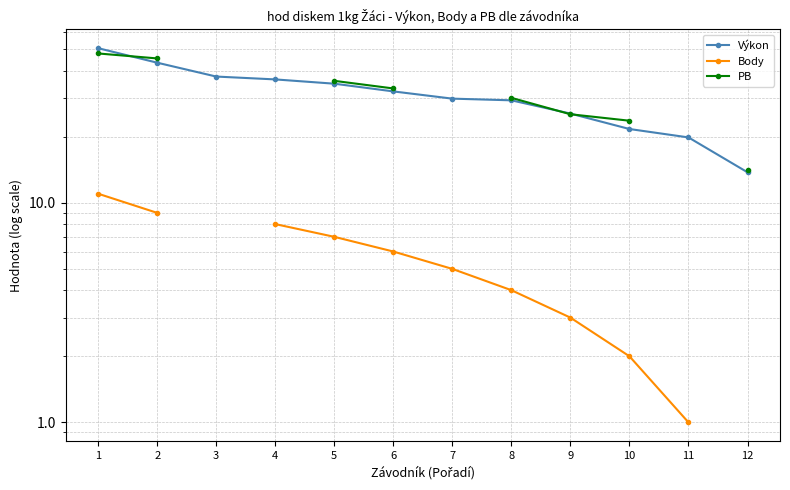

True or false: Výkon and Body intersect in this chart.

False